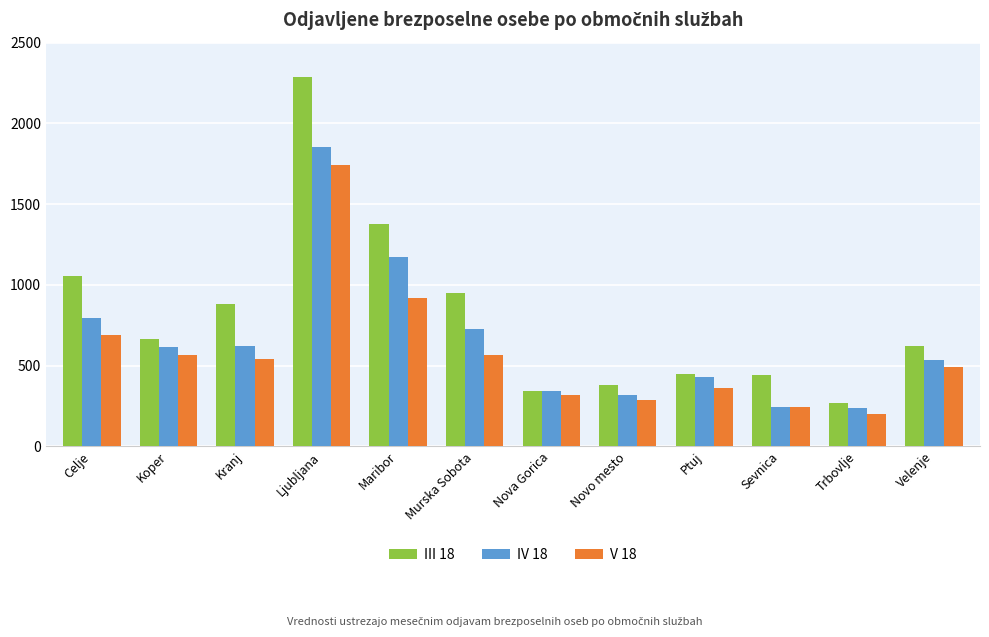

What position from the left is Maribor?

5